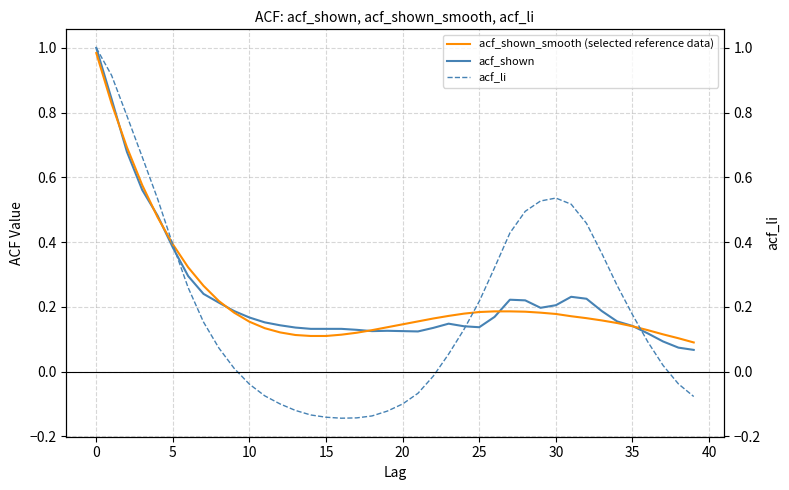

The value of acf_li at 30 is 0.1. True or false?

False